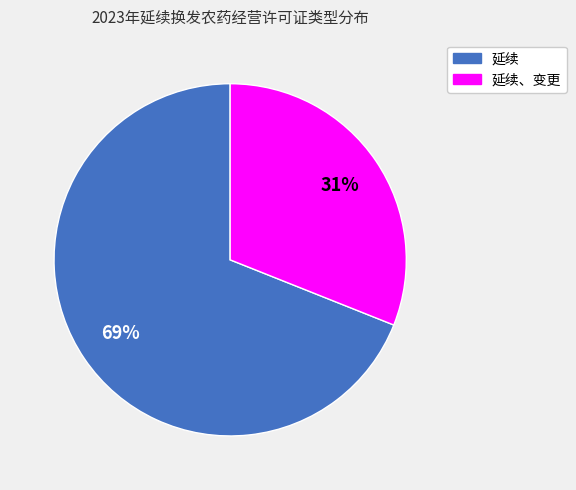

Is there any slice that represents more than half of the pie?

Yes